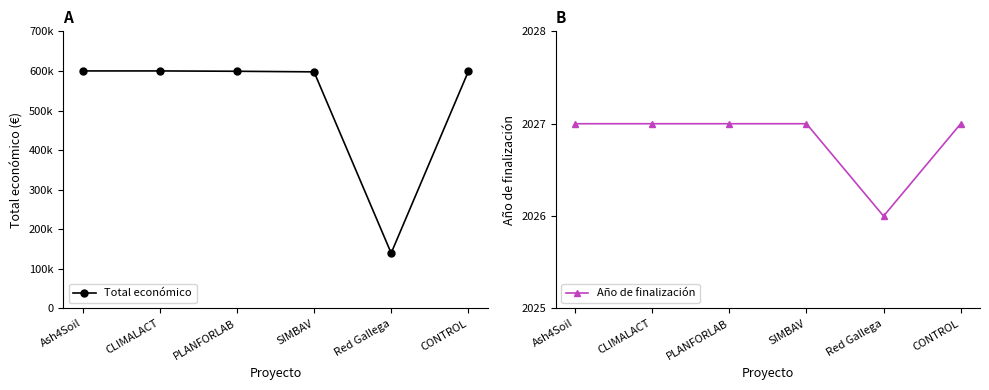

How many values in the Total económico series exceed 599134?

2